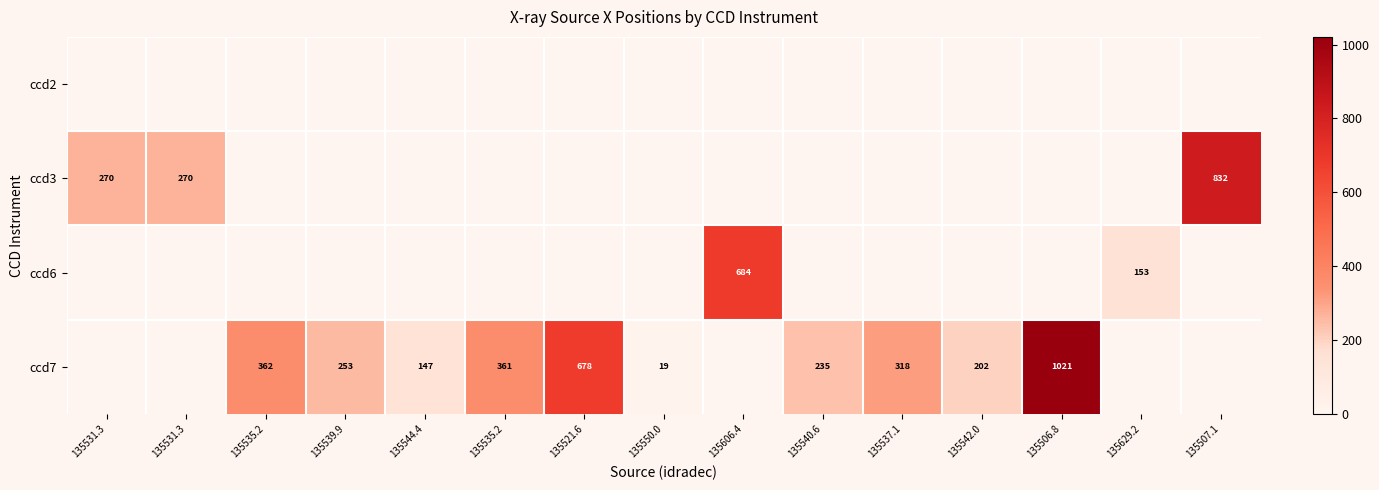

At which category does the chart reach its minimum across all series?

135531.3